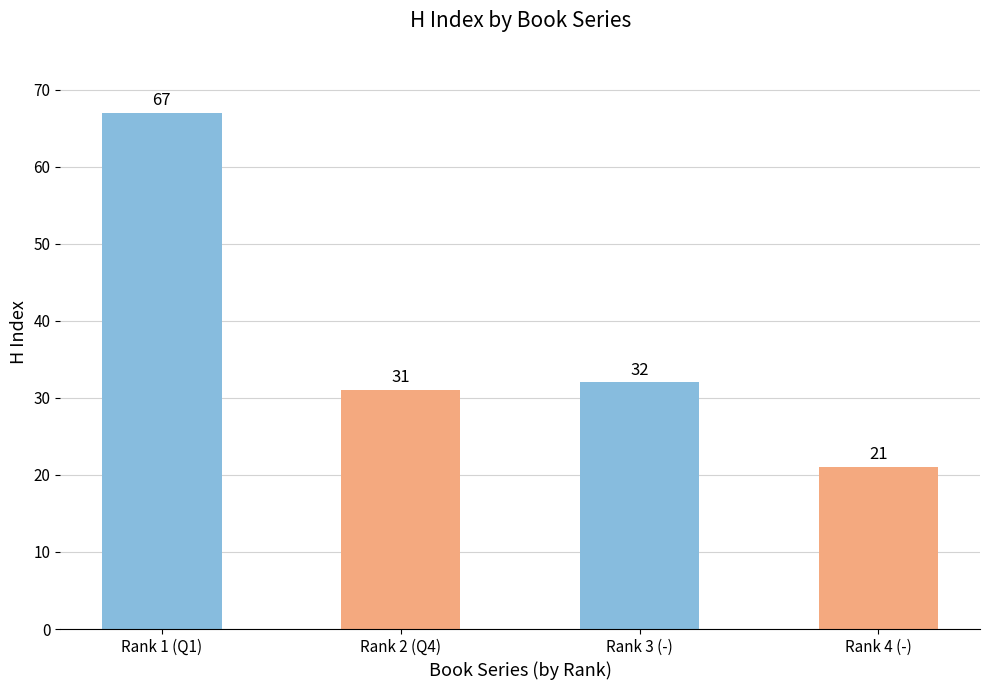

How many bars are there in total?

4